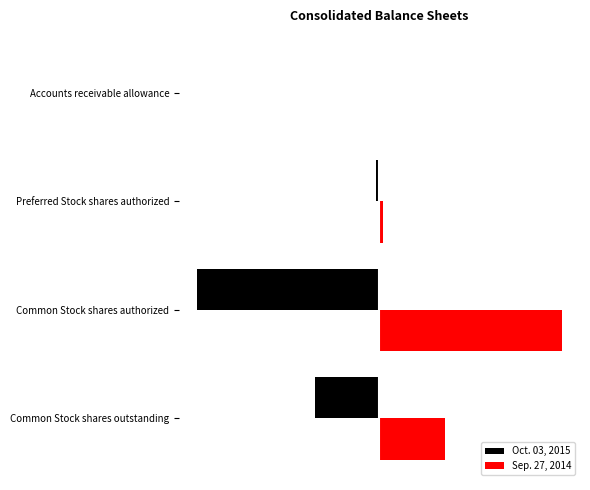

What is the difference between the second highest and minimum values in the Sep. 27, 2014 series?

431609998